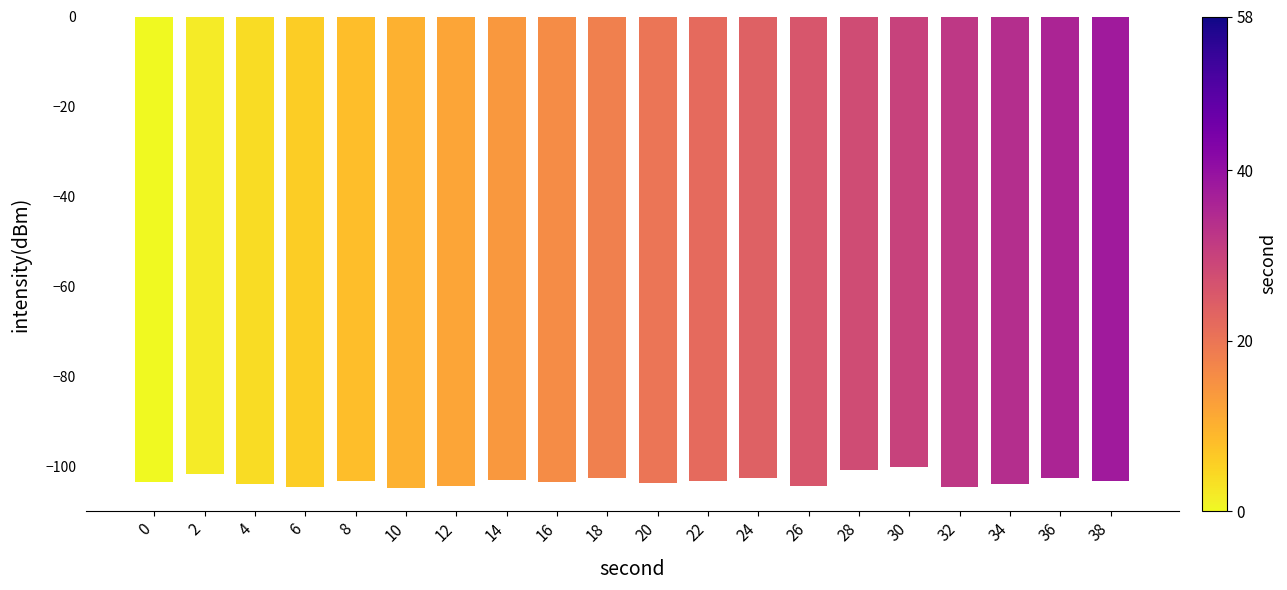

What is the difference between the maximum and minimum values?

4.6